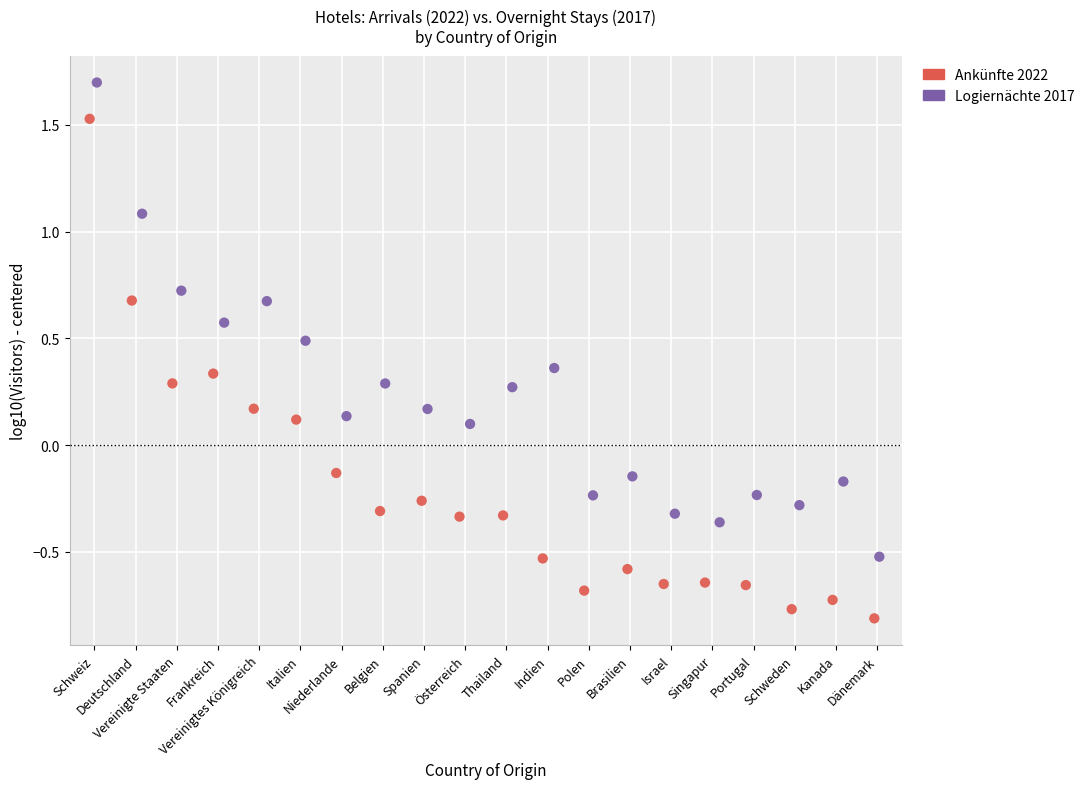

Which series contains the highest Y value?

Logiernächte 2017